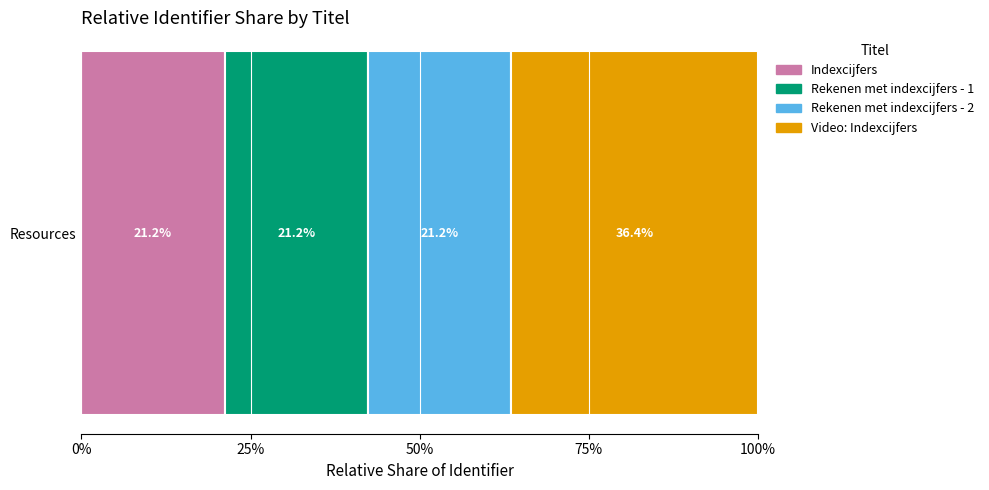

What are all the series names shown in the legend?

Indexcijfers, Rekenen met indexcijfers - 1, Rekenen met indexcijfers - 2, Video: Indexcijfers